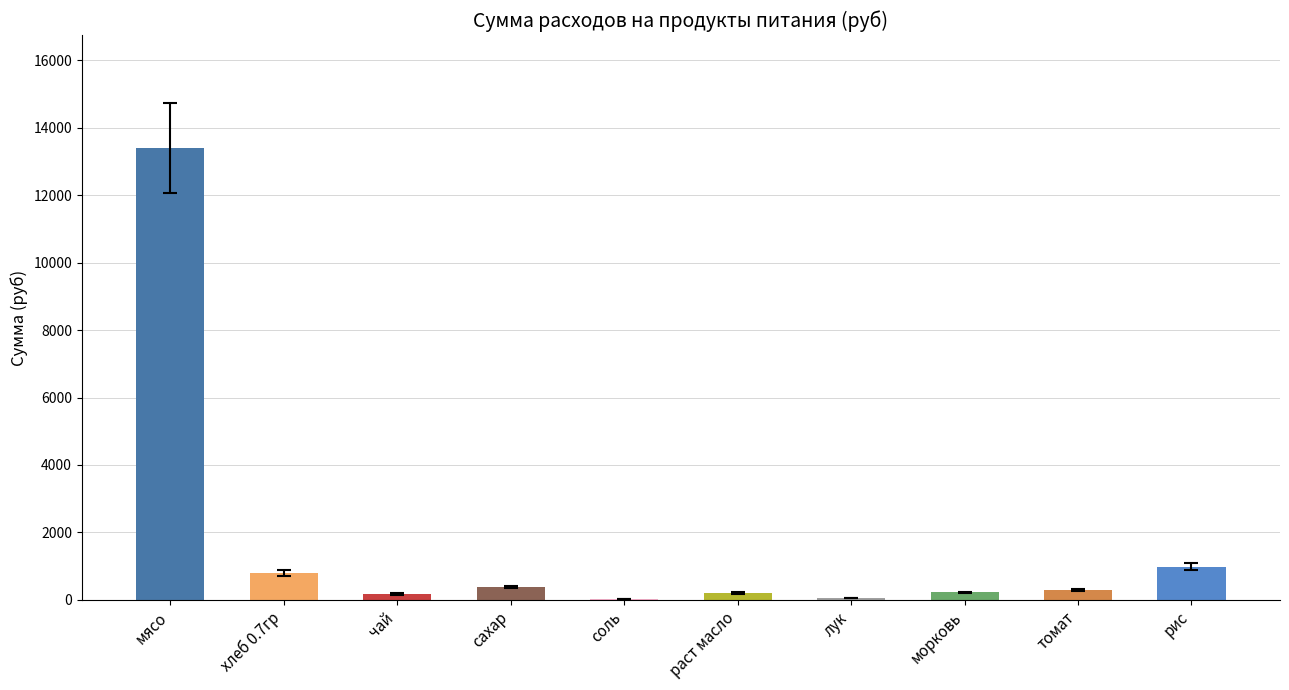

Which label corresponds to the largest value in the chart?

мясо